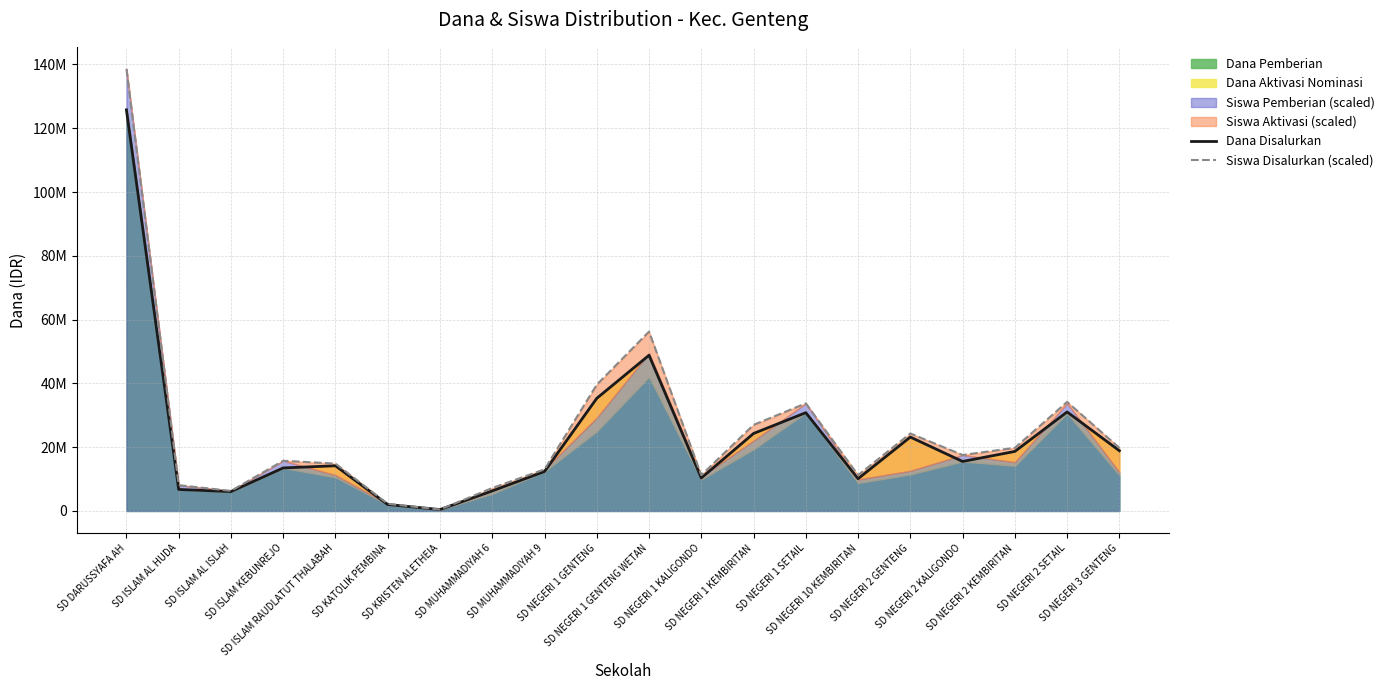

True or false: Dana Disalurkan and Siswa Disalurkan (scaled) intersect in this chart.

False